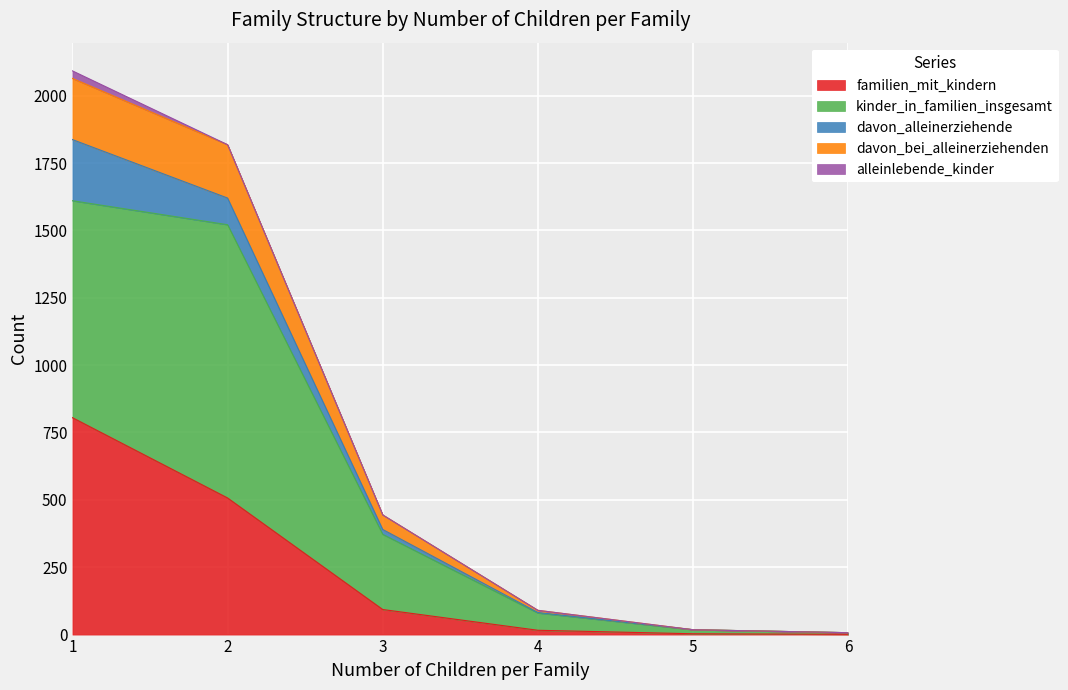

True or false: davon_bei_alleinerziehenden and familien_mit_kindern cross at least once.

False